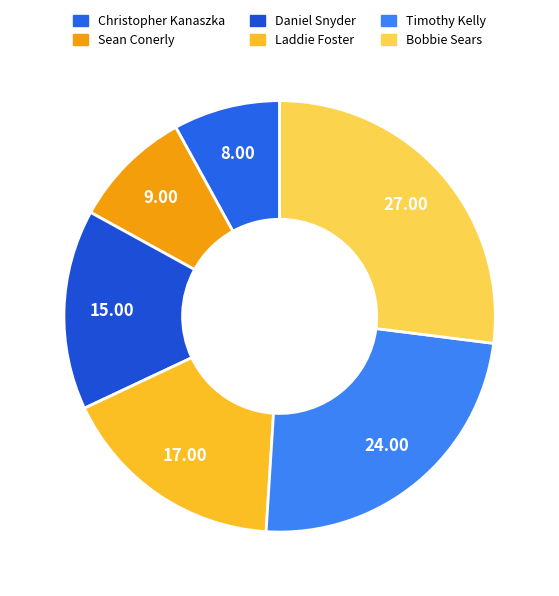

To the nearest percent, what portion does Bobbie Sears represent?

27%